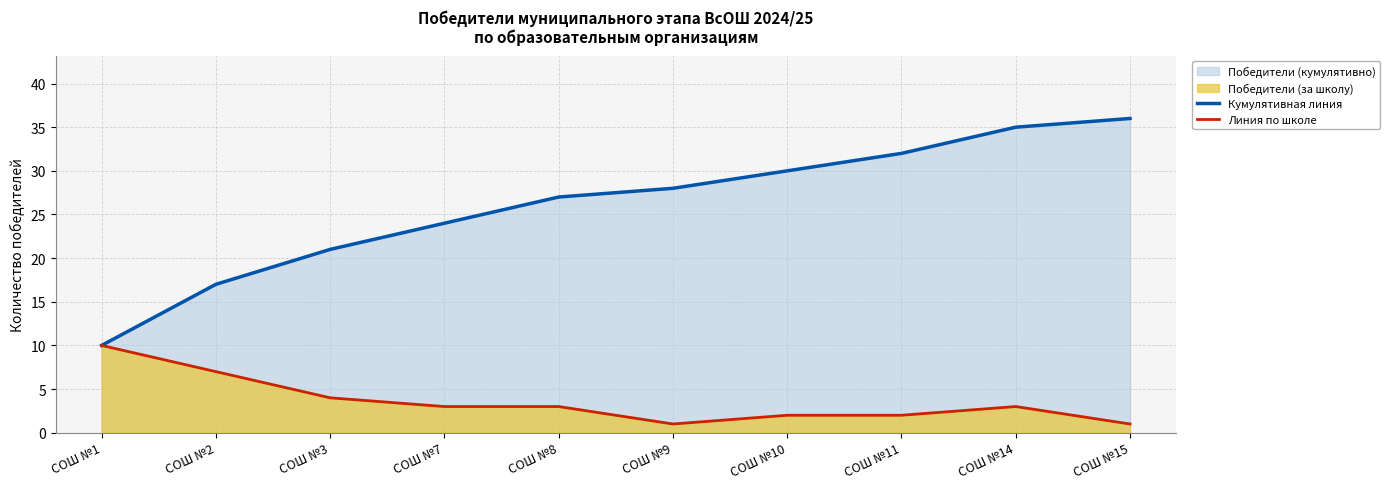

Reading left to right, what are all the values shown in this chart?

Кумулятивная линия: СОШ №1=10	СОШ №2=17	СОШ №3=21	СОШ №7=24	СОШ №8=27	СОШ №9=28	СОШ №10=30	СОШ №11=32	СОШ №14=35	СОШ №15=36
Линия по школе: СОШ №1=10	СОШ №2=7	СОШ №3=4	СОШ №7=3	СОШ №8=3	СОШ №9=1	СОШ №10=2	СОШ №11=2	СОШ №14=3	СОШ №15=1